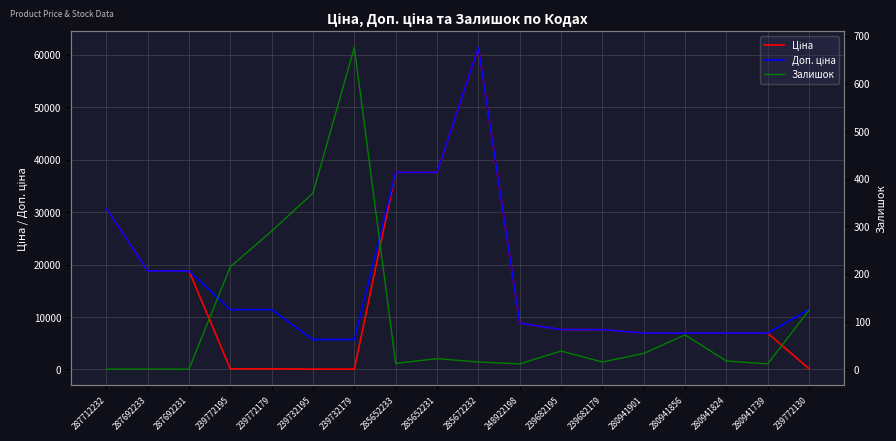

The value of Ціна at 239772130 is 114.1. True or false?

True